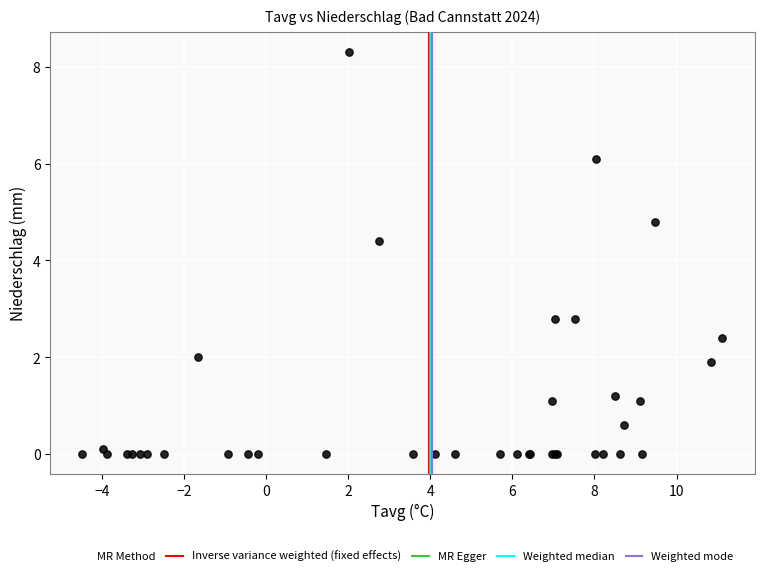

What Y value in the scatter plot is closest to 4?

4.4